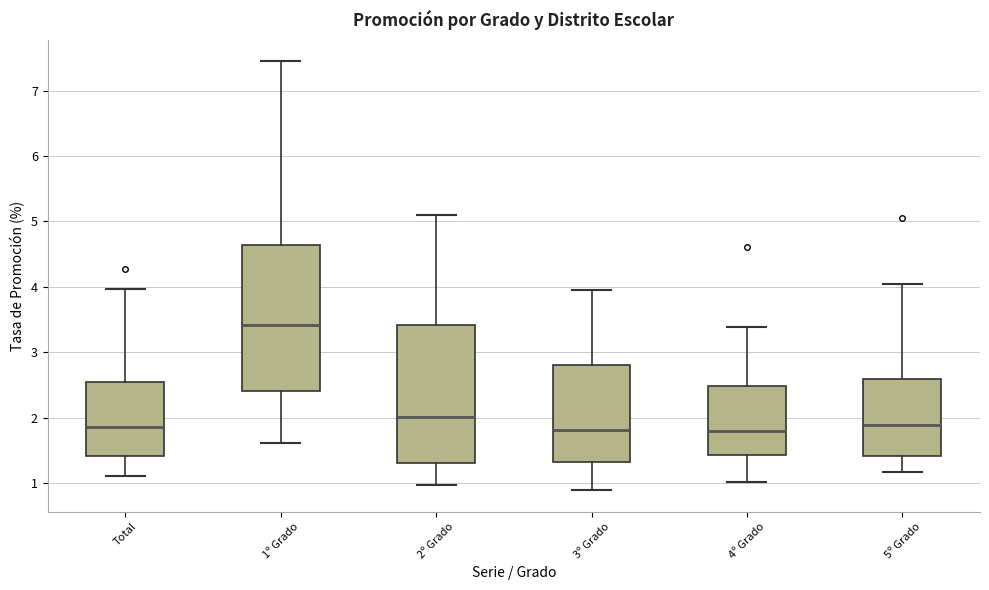

Comparing the boxes themselves (not the whiskers), which one is the tallest?

1º Grado